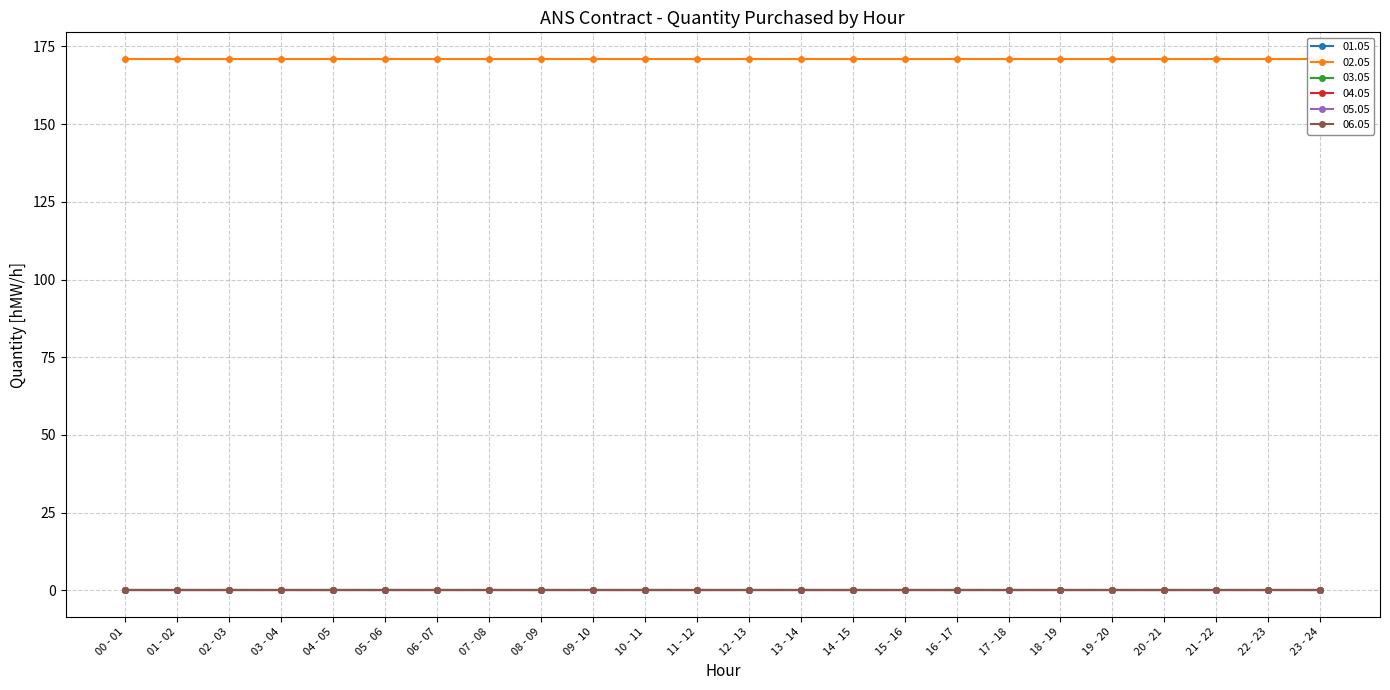

Between 10 - 11 and 12 - 13, which series saw the biggest shift?

01.05